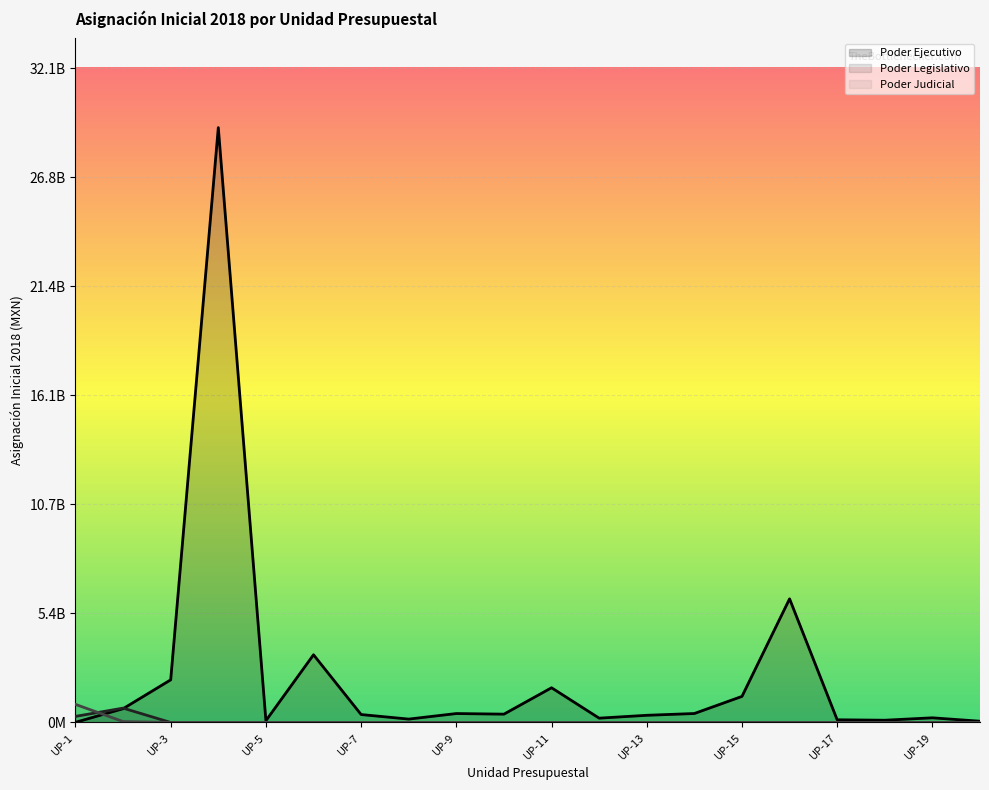

Reading right to left, what are all the values shown in this chart?

Poder Ejecutivo: UP-20=61125741.6	UP-19=228318421.7	UP-18=109993282.3	UP-17=131937763.0	UP-16=6070916564.0	UP-15=1279741296.3	UP-14=439458951.1	UP-13=351901349.0	UP-12=211263776.6	UP-11=1704058318.7	UP-10=408576420.2	UP-9=437686730.8	UP-8=165377156.4	UP-7=388835142.9	UP-6=3324444061.0	UP-5=89000361.0	UP-4=29212013159.7	UP-3=2093711614.3	UP-2=675755446.3	UP-1=7239258.0
Poder Legislativo: UP-20=0.0	UP-19=0.0	UP-18=0.0	UP-17=0.0	UP-16=0.0	UP-15=0.0	UP-14=0.0	UP-13=0.0	UP-12=0.0	UP-11=0.0	UP-10=0.0	UP-9=0.0	UP-8=0.0	UP-7=0.0	UP-6=0.0	UP-5=0.0	UP-4=0.0	UP-3=0.0	UP-2=704407379.8	UP-1=298213716.0
Poder Judicial: UP-20=0.0	UP-19=0.0	UP-18=0.0	UP-17=0.0	UP-16=0.0	UP-15=0.0	UP-14=0.0	UP-13=0.0	UP-12=0.0	UP-11=0.0	UP-10=0.0	UP-9=0.0	UP-8=0.0	UP-7=0.0	UP-6=0.0	UP-5=0.0	UP-4=0.0	UP-3=0.0	UP-2=44671346.0	UP-1=888116243.0